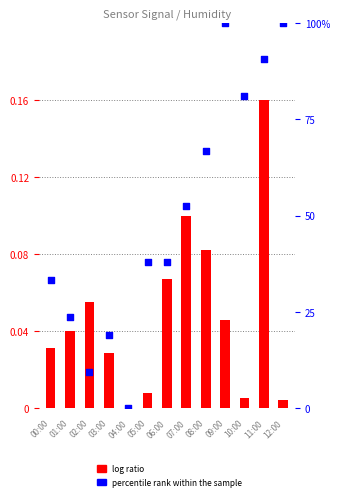

Which series has the largest Y range (max minus min)?

percentile rank within the sample